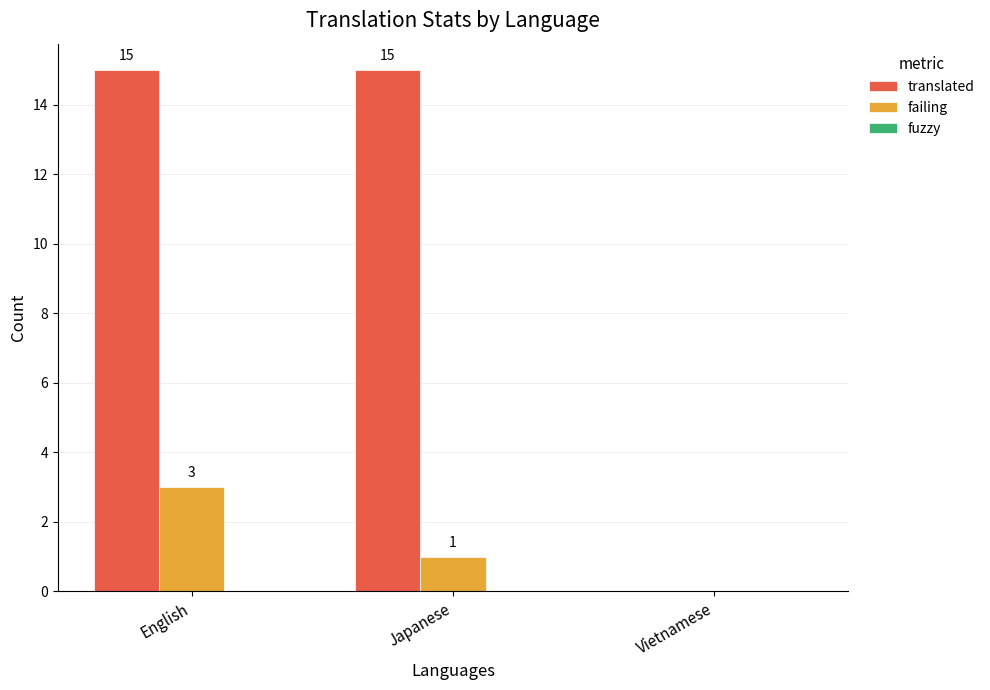

What is the sum of all translated values?

30